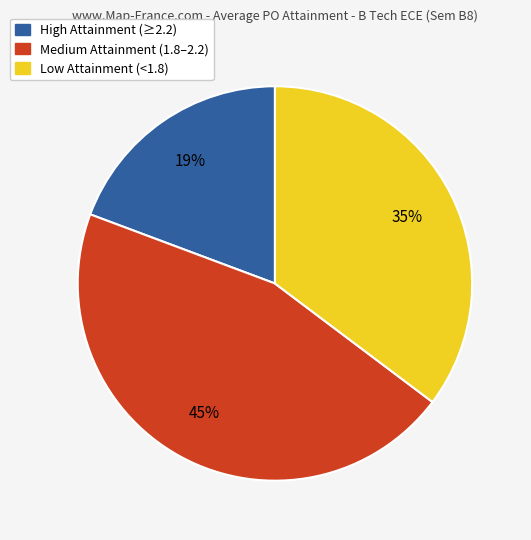

To the nearest percent, what is the average slice percentage?

33%